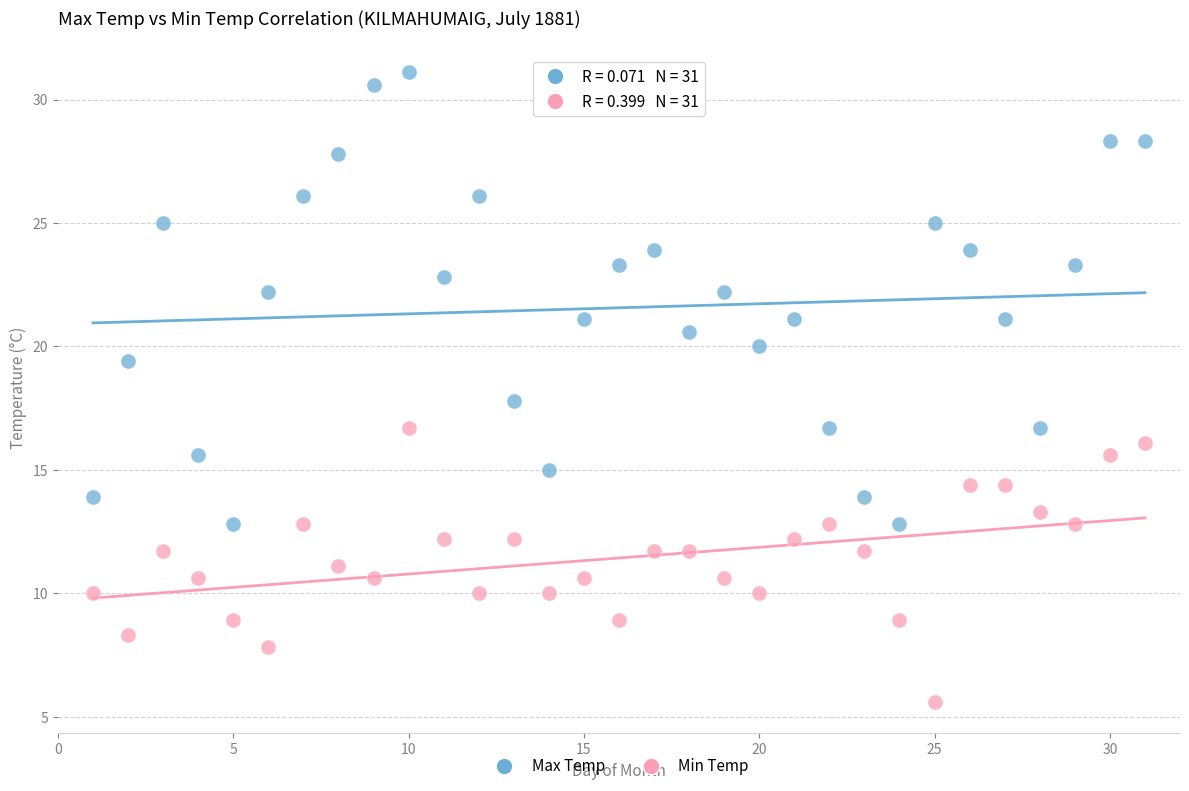

Which series contains the lowest Y value?

Min Temp